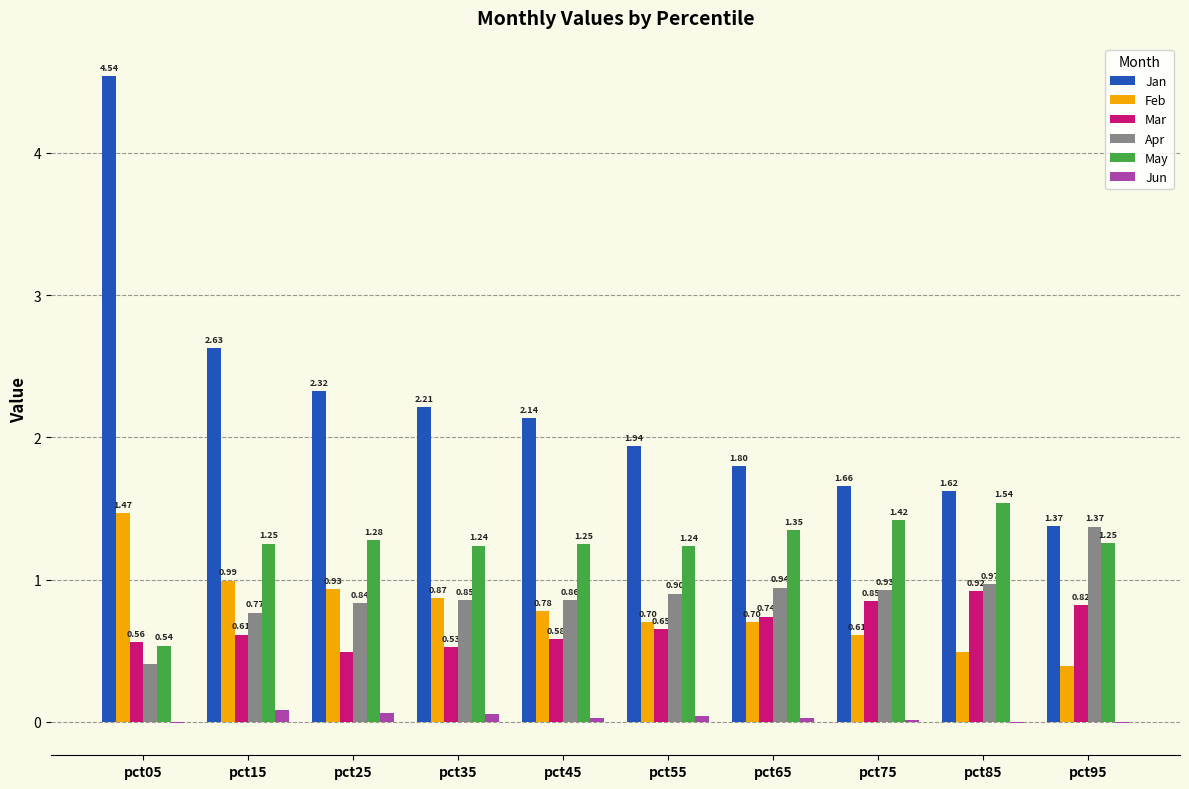

Which series changed the most between pct85 and pct95?

Apr